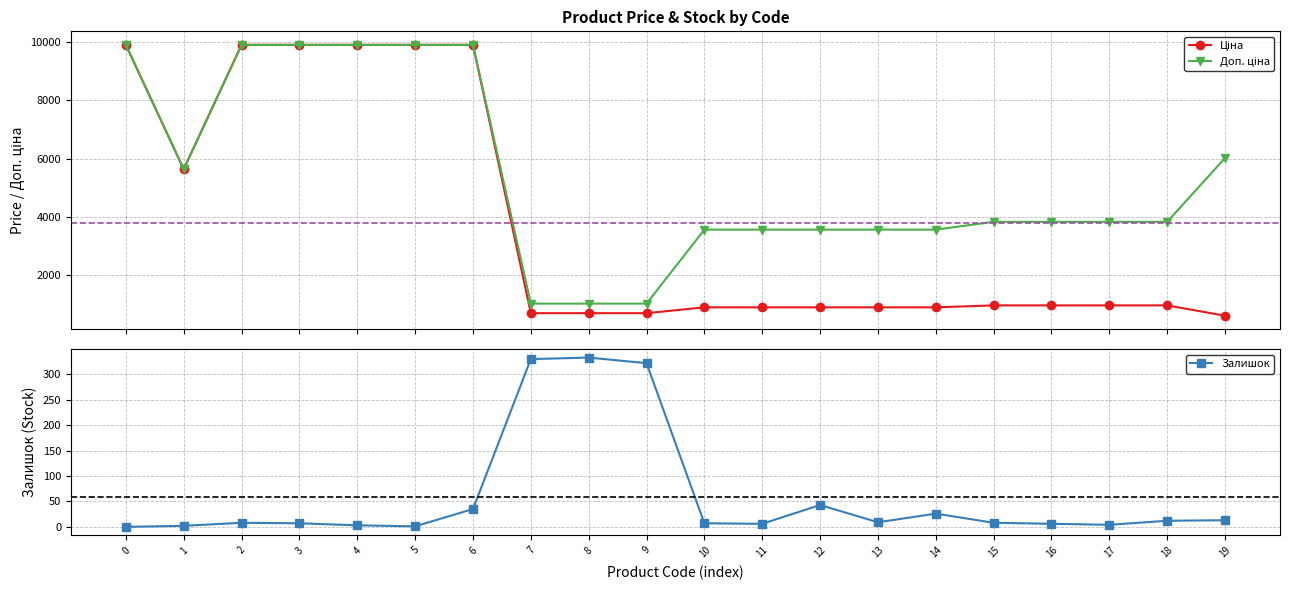

True or false: Доп. ціна and Ціна intersect in this chart.

False